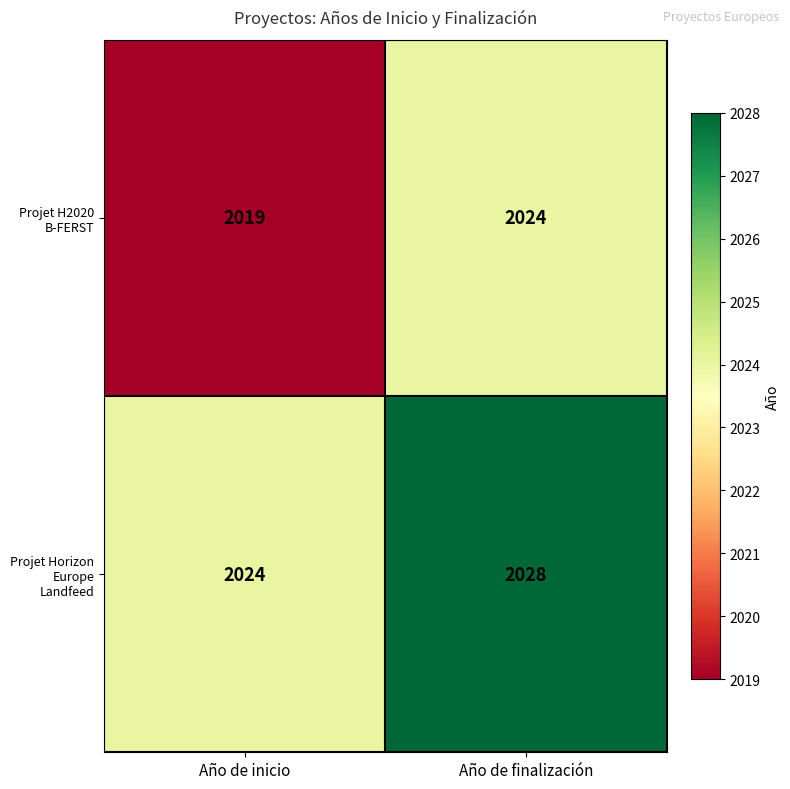

At which label does Projet Horizon Europe Landfeed reach its peak?

Año de finalización